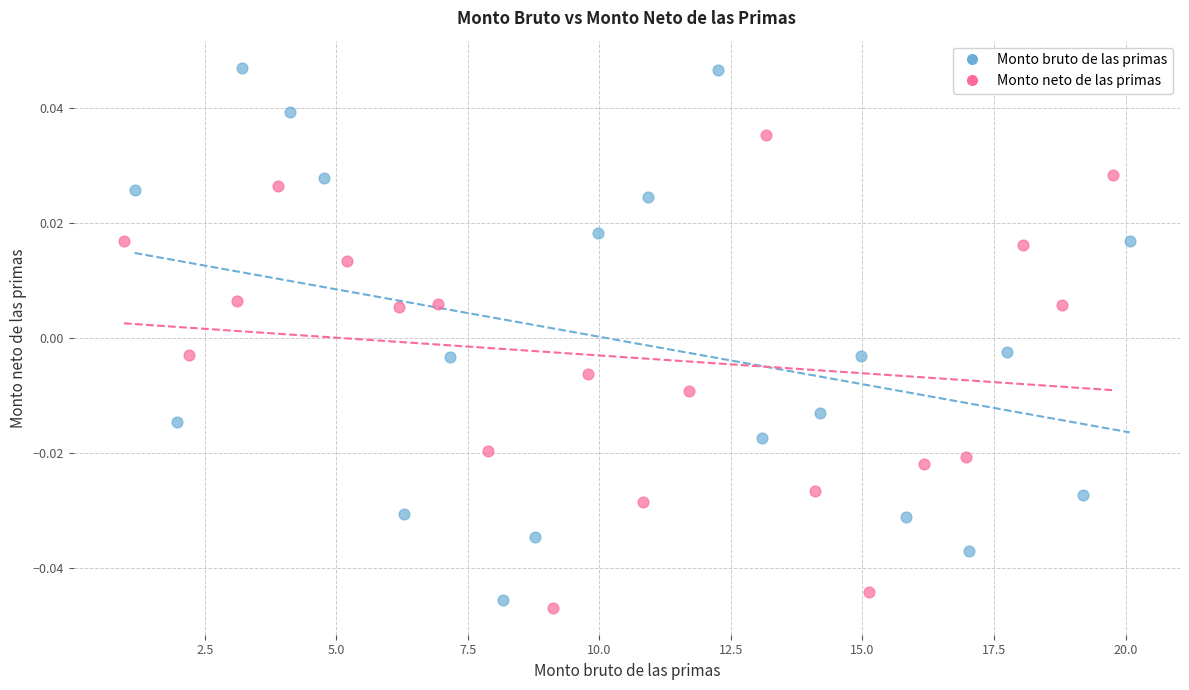

Which series has the largest Y range (max minus min)?

Monto bruto de las primas